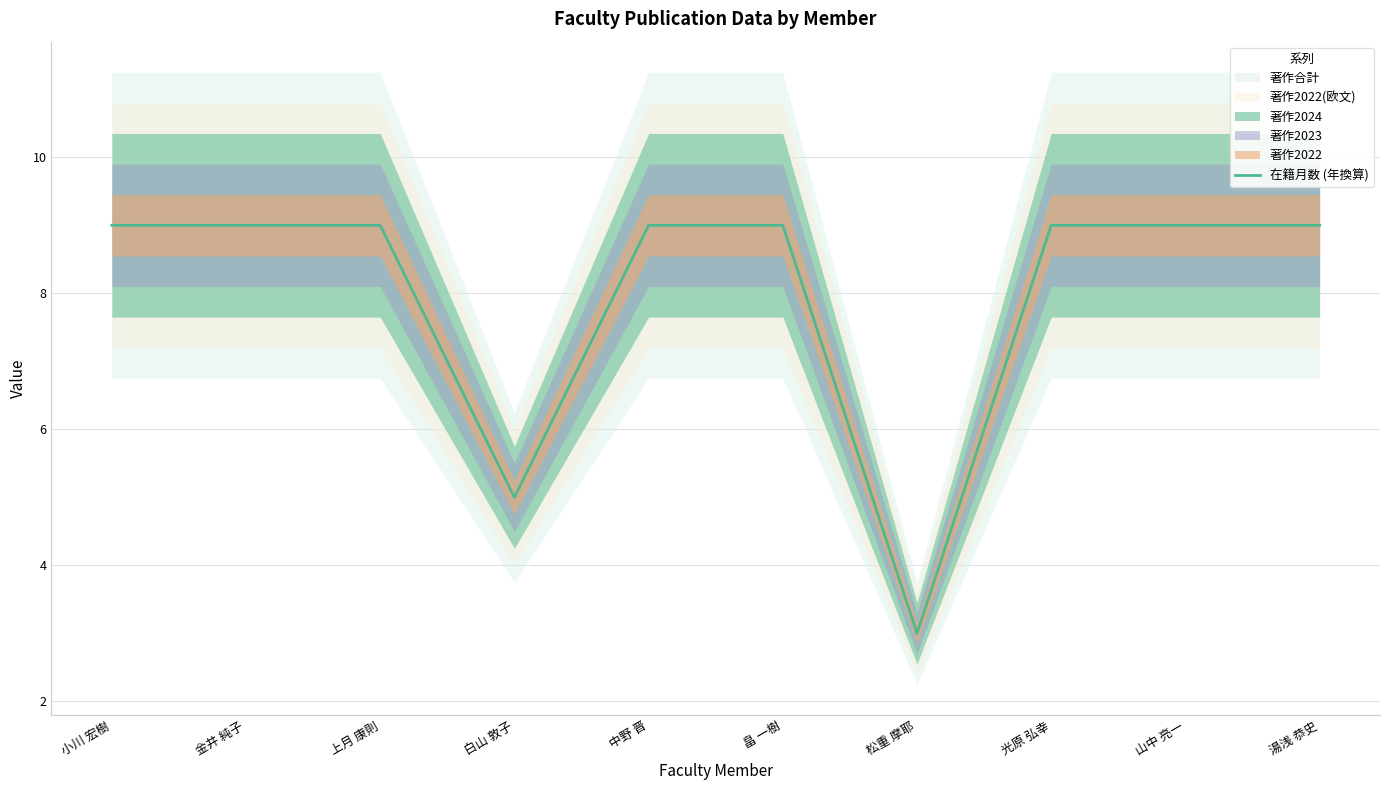

What is the approximate value at 松重 摩耶?

3